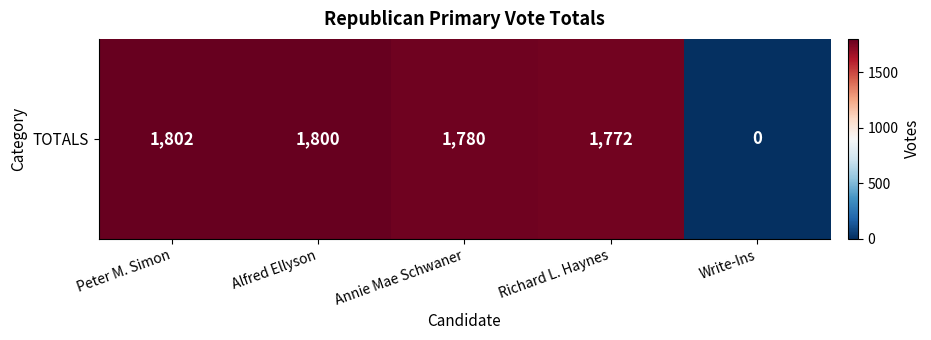

What is the approximate value at Alfred Ellyson?

1800